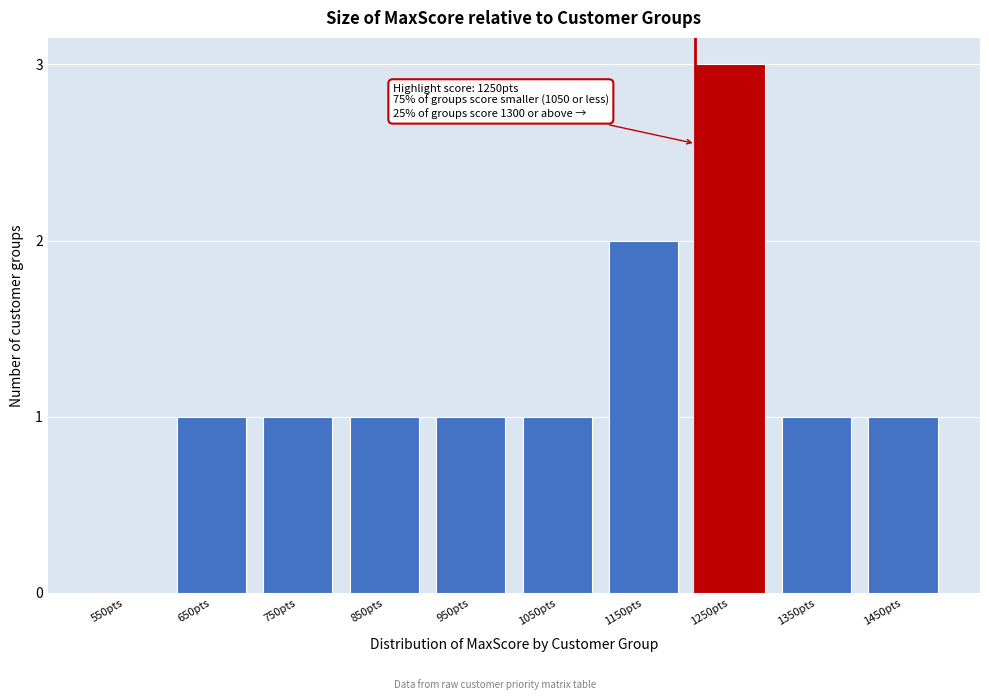

Reading right to left, transcribe all the data shown in this chart.

1450pts=1	1350pts=1	1250pts=3	1150pts=2	1050pts=1	950pts=1	850pts=1	750pts=1	650pts=1	550pts=0